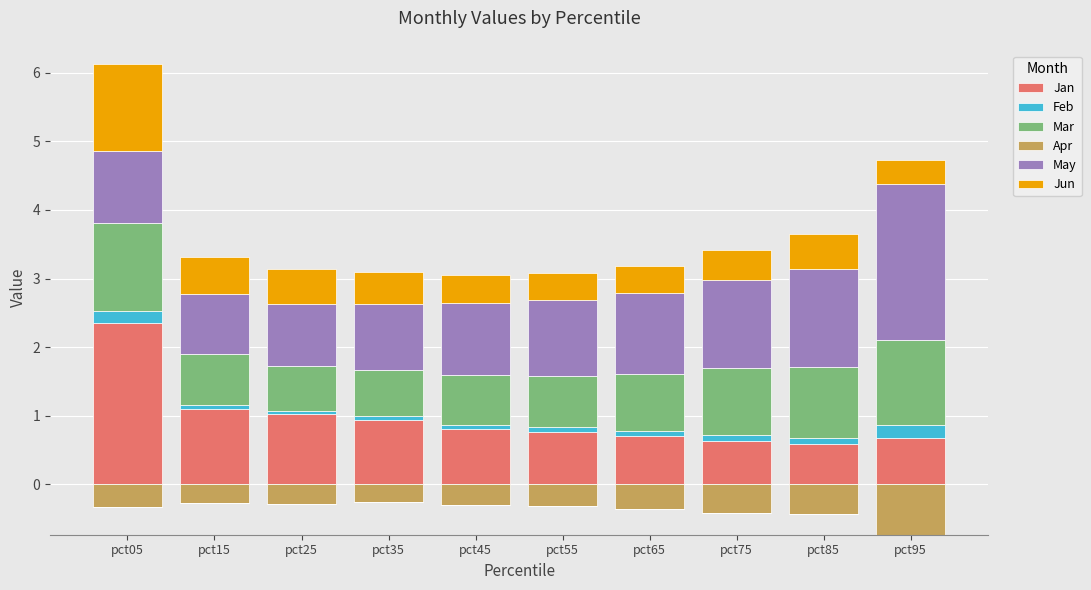

Which series has the largest range (max minus min)?

Jan